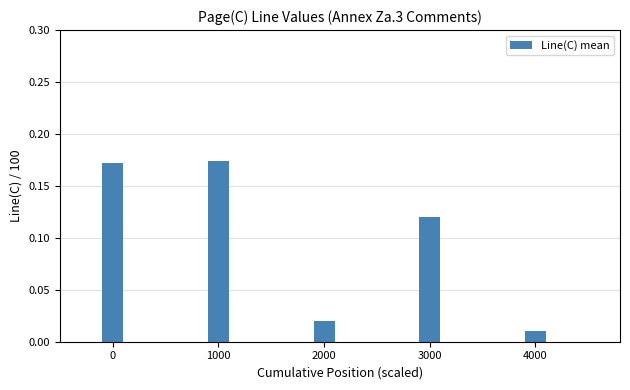

Is it true that the value at 1000 is 0.1?

False